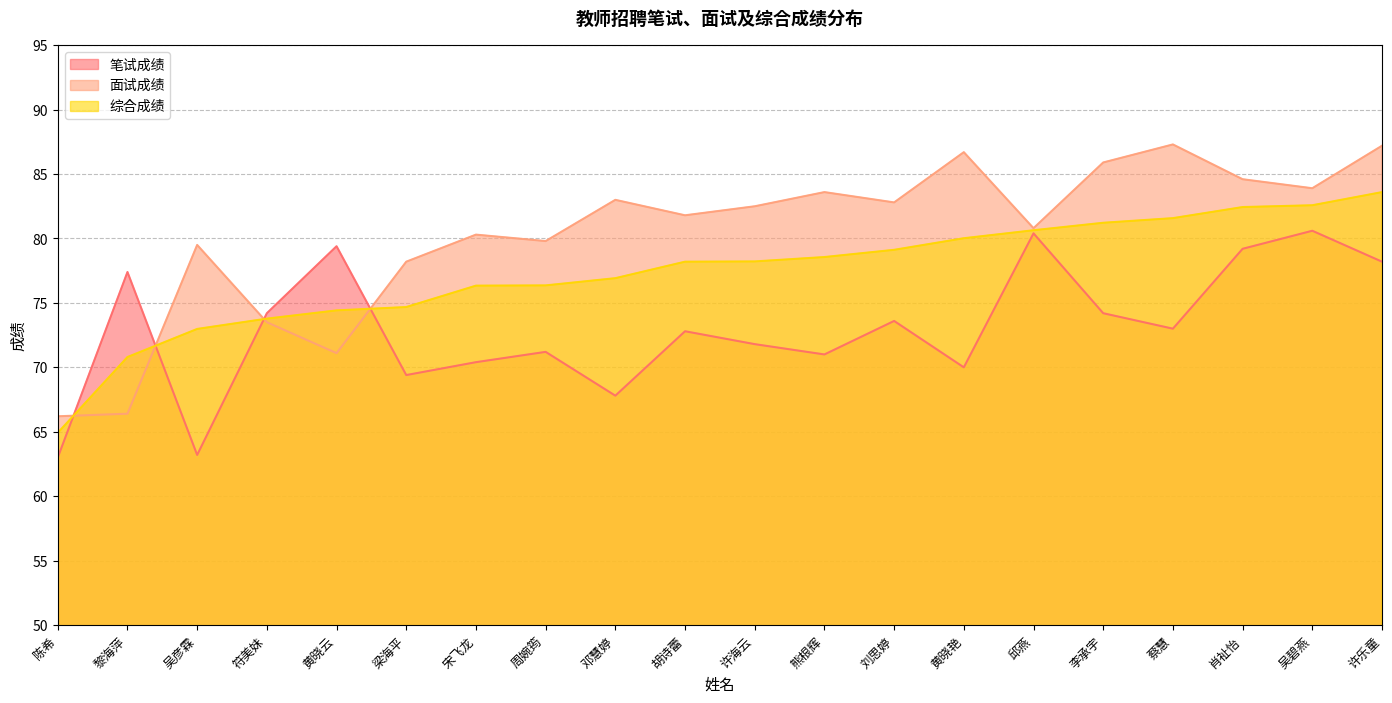

In 面试成绩, how many points are lower than both neighbors (excluding endpoints)?

6